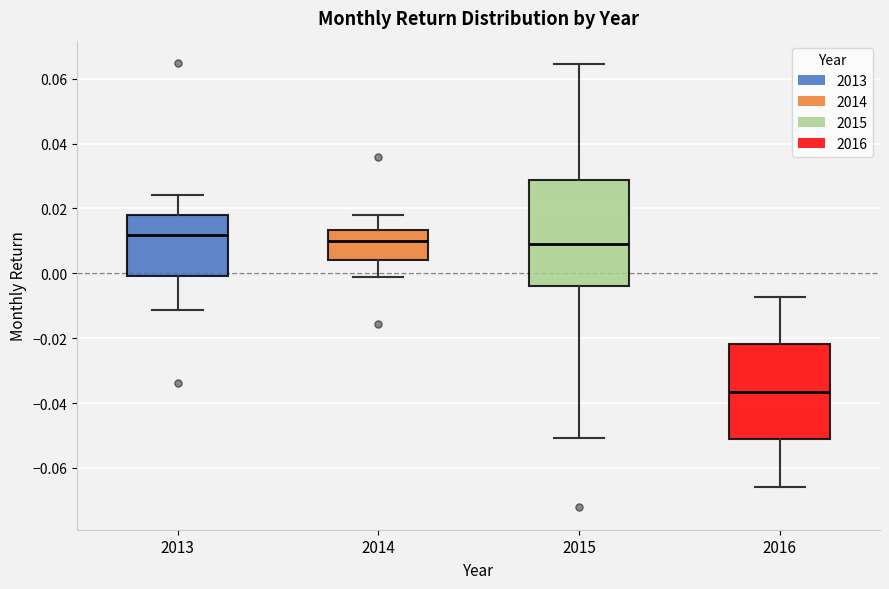

Which box is the tallest, from its lower edge to its upper edge?

2015